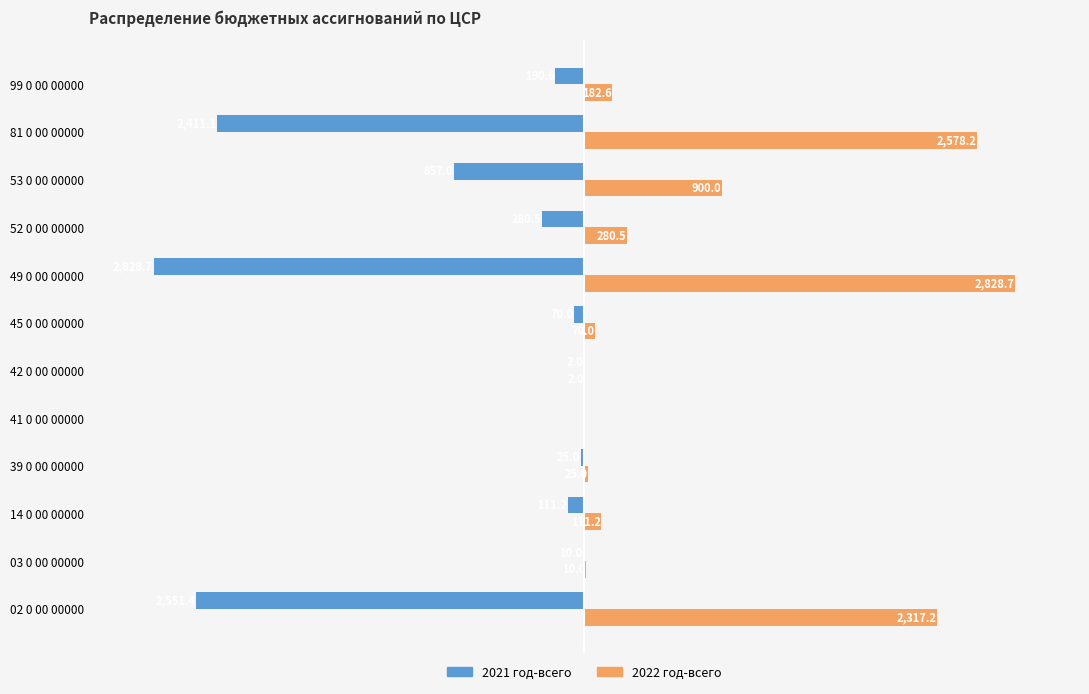

Where is 2021 год-всего nearest to the value -1414?

53 0 00 00000